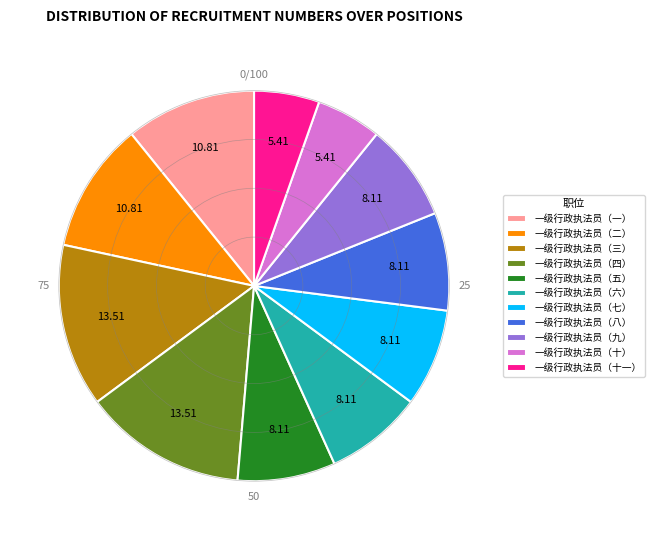

Does 一级行政执法员（三） represent more than half of the total?

No